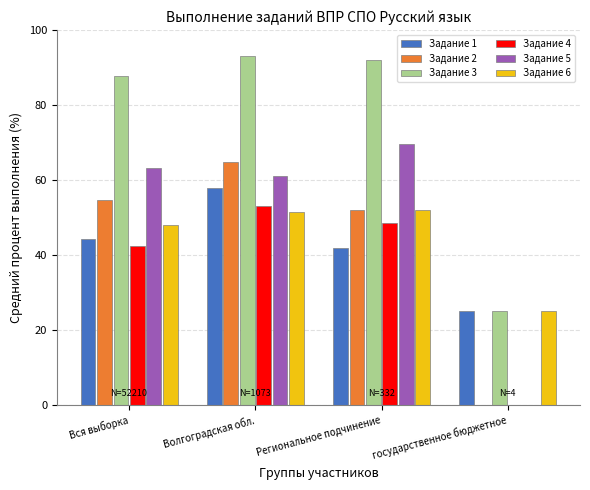

Where does the Задание 6 series first go above 51?

Волгоградская обл.